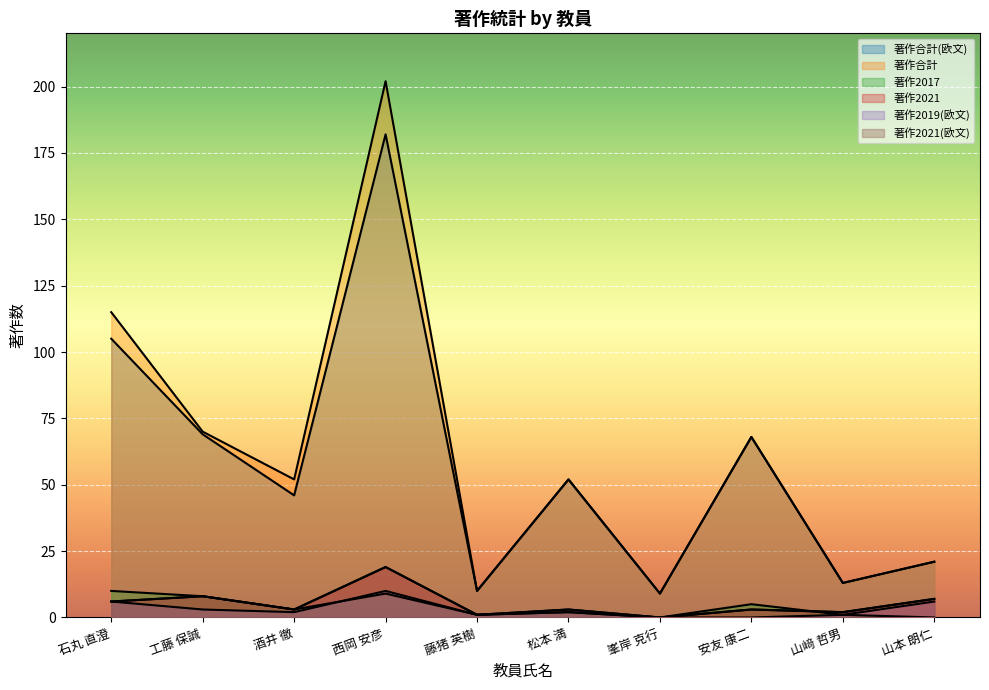

Which series has the largest range (max minus min)?

著作合計